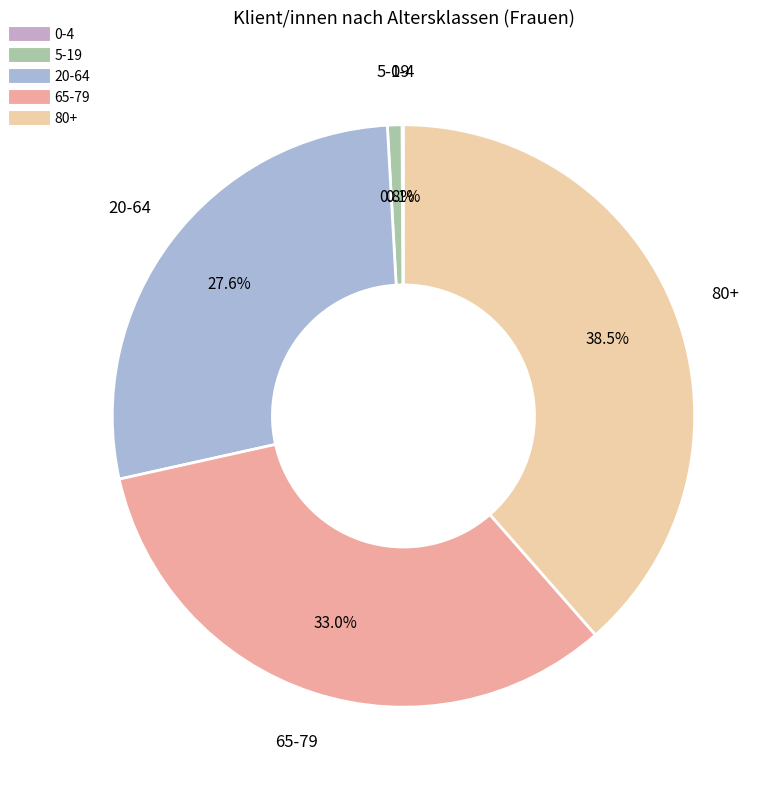

Does any single category account for the majority?

No